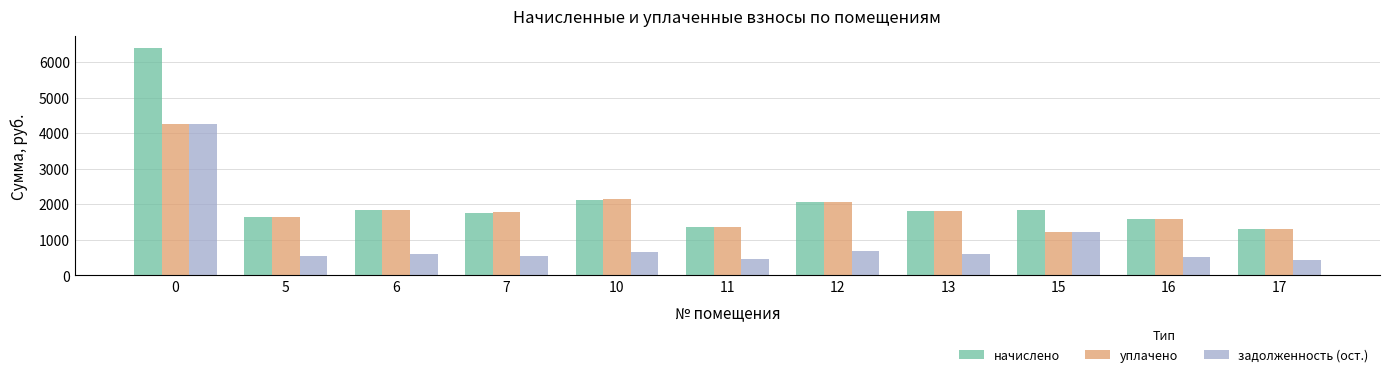

Rank the series by their average value, from lowest to highest.

задолженность (ост.), уплачено, начислено